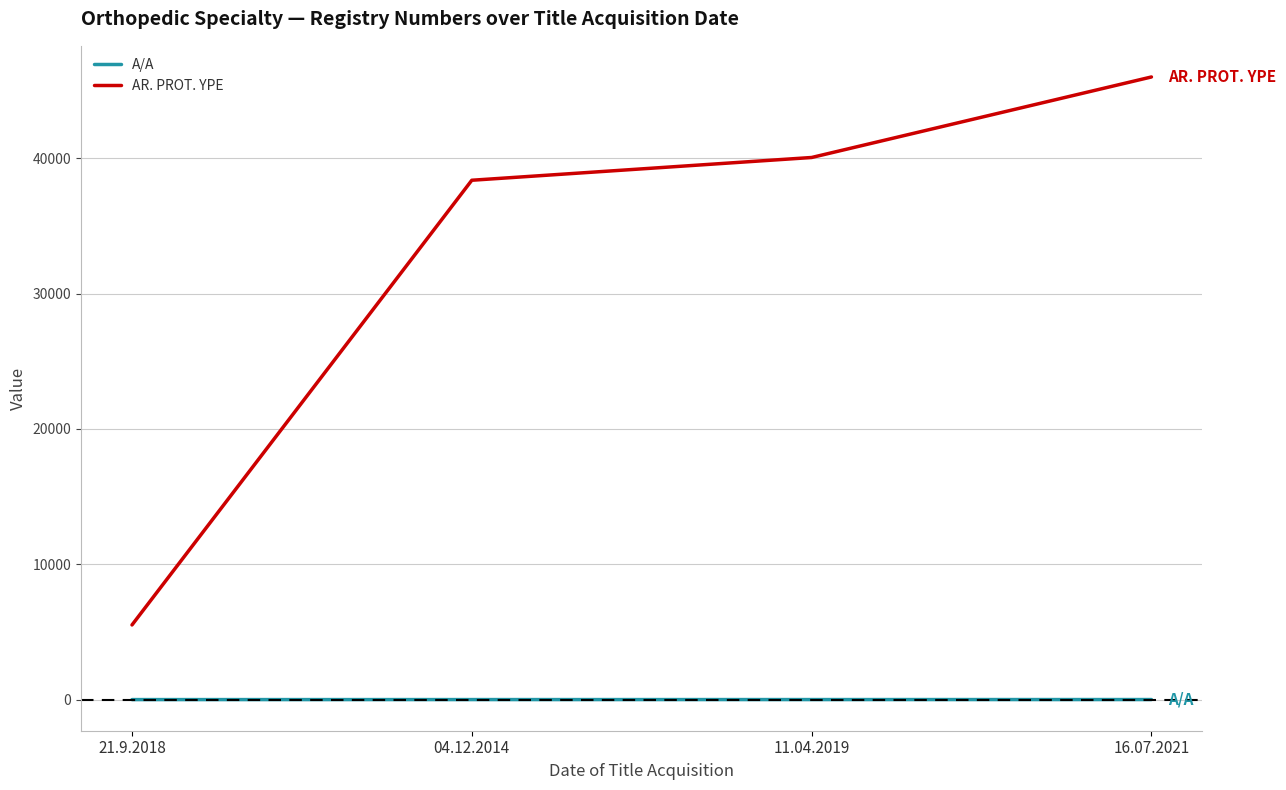

How many distinct data groups are displayed?

2